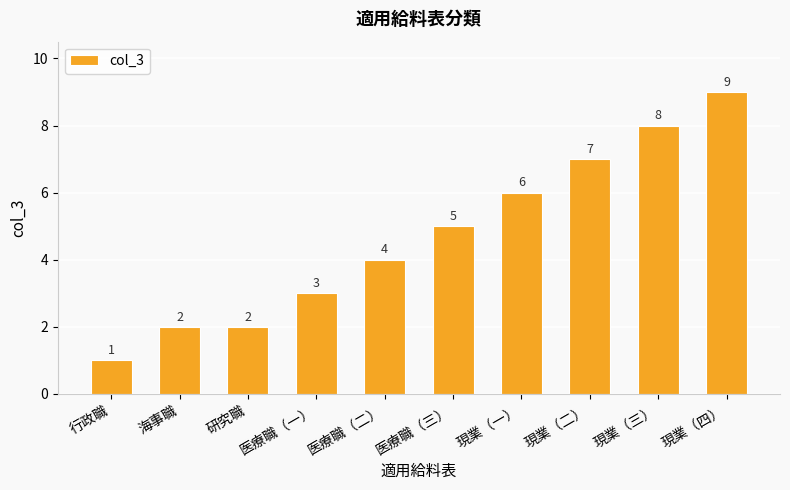

What is the ratio of the value at 行政職 to the value at 現業（二）?

0.1